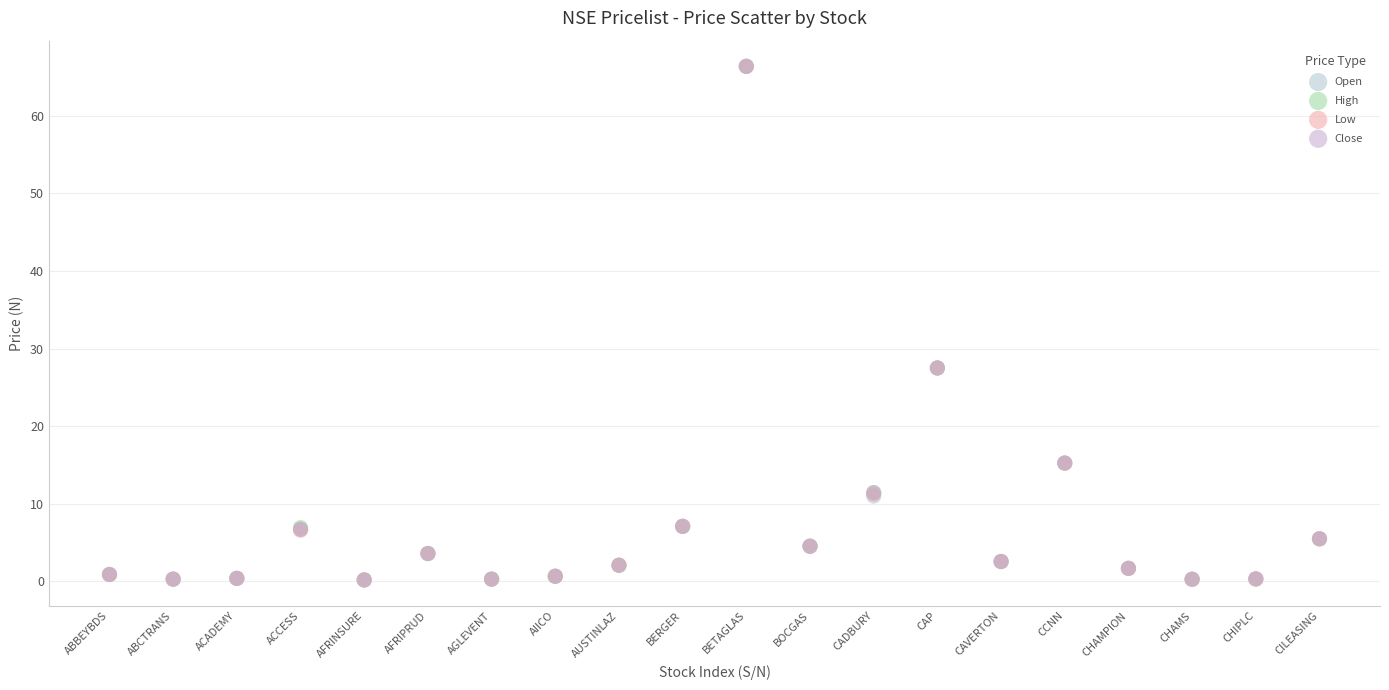

What are all the series names shown in the legend?

Open, High, Low, Close